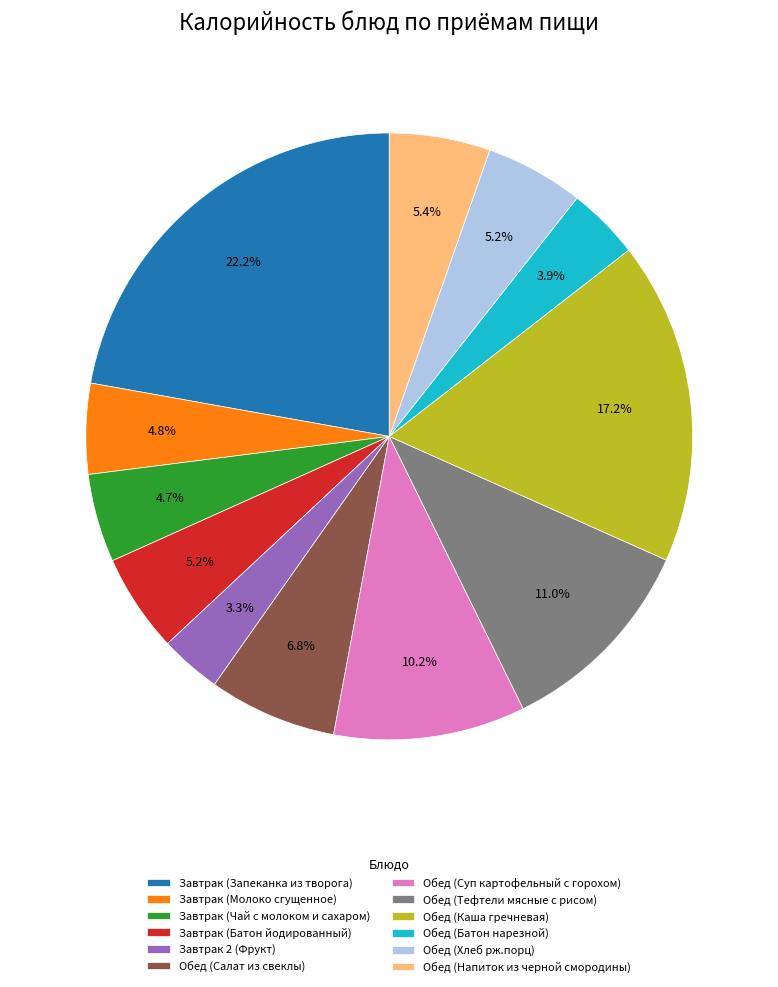

Does Завтрак (Батон йодированный) represent more than half of the total?

No